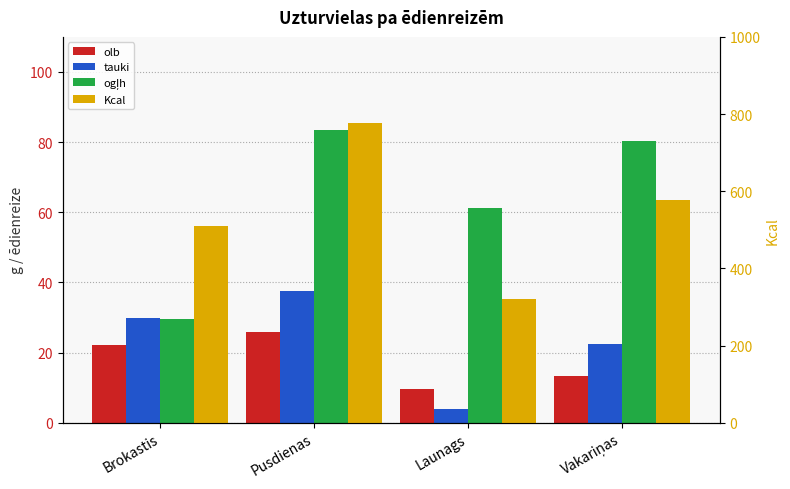

Are the bars grouped side by side (vs. stacked)?

Yes